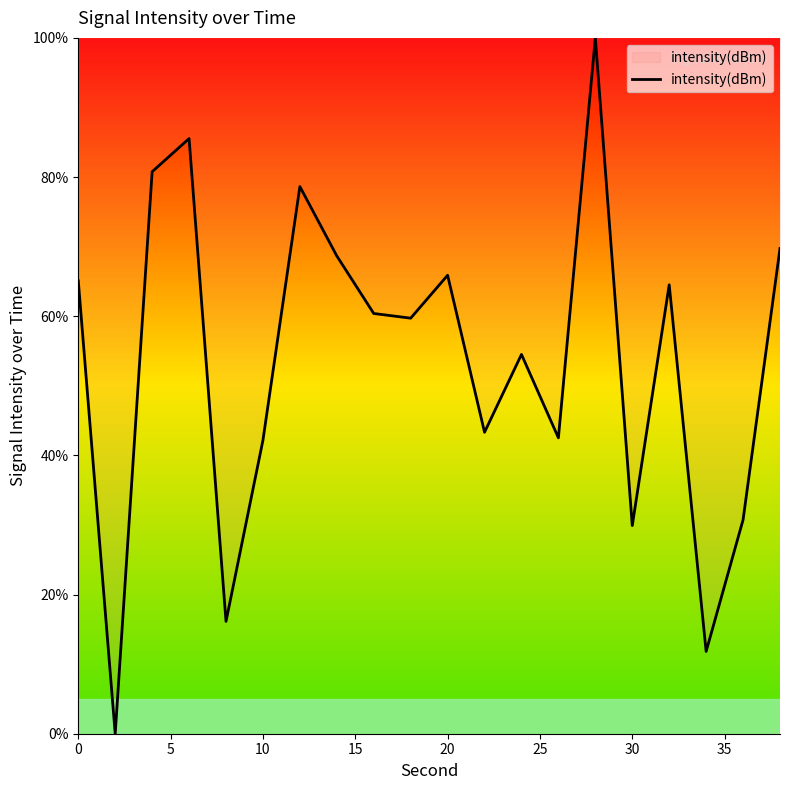

What is the greatest value displayed?

100.0